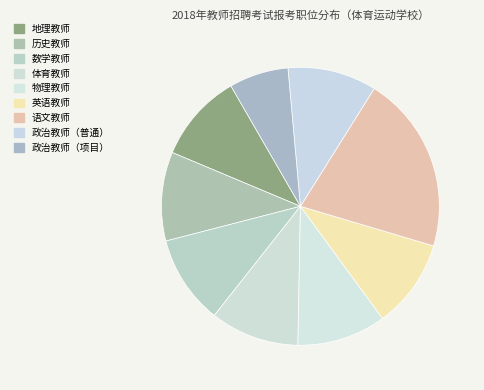

Is there any slice that represents more than half of the pie?

No